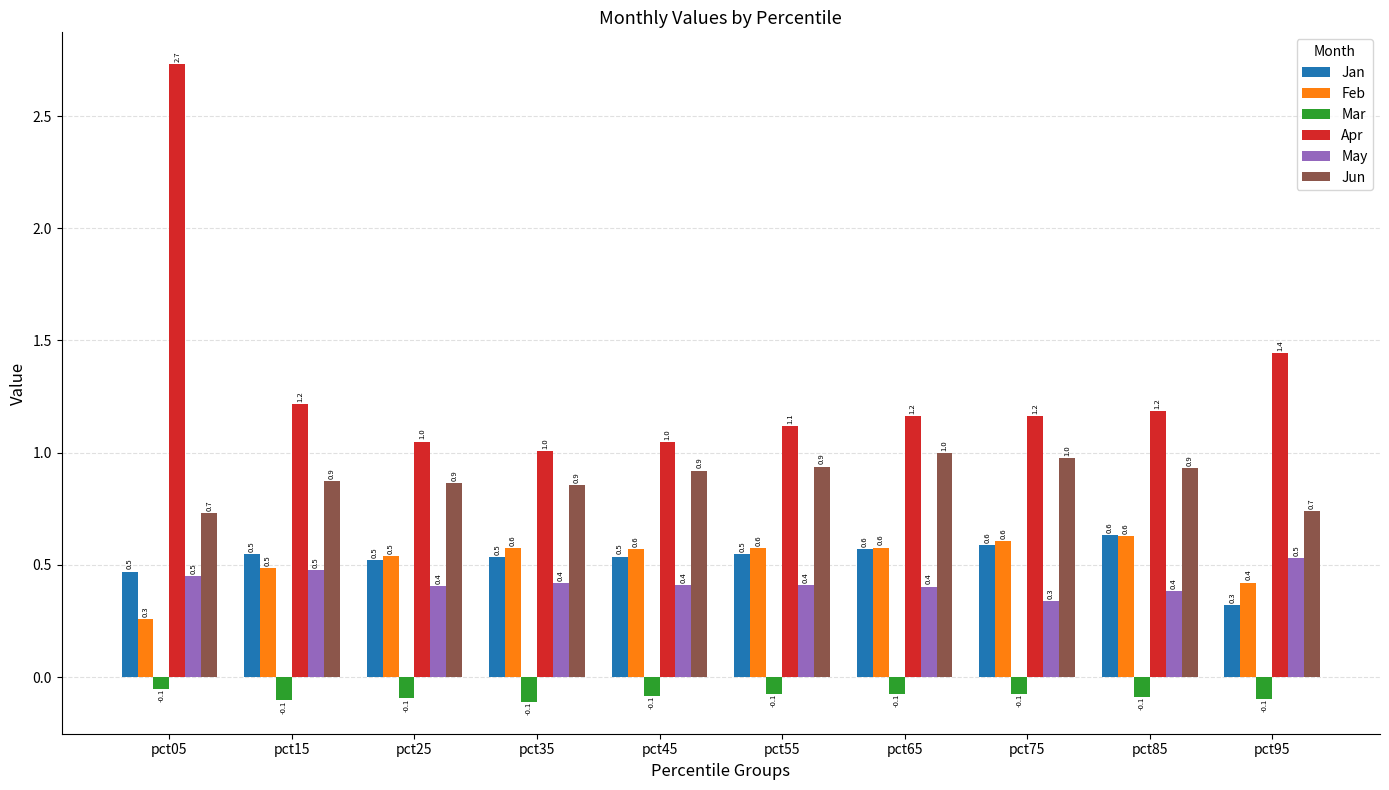

How many groups of bars are there?

10